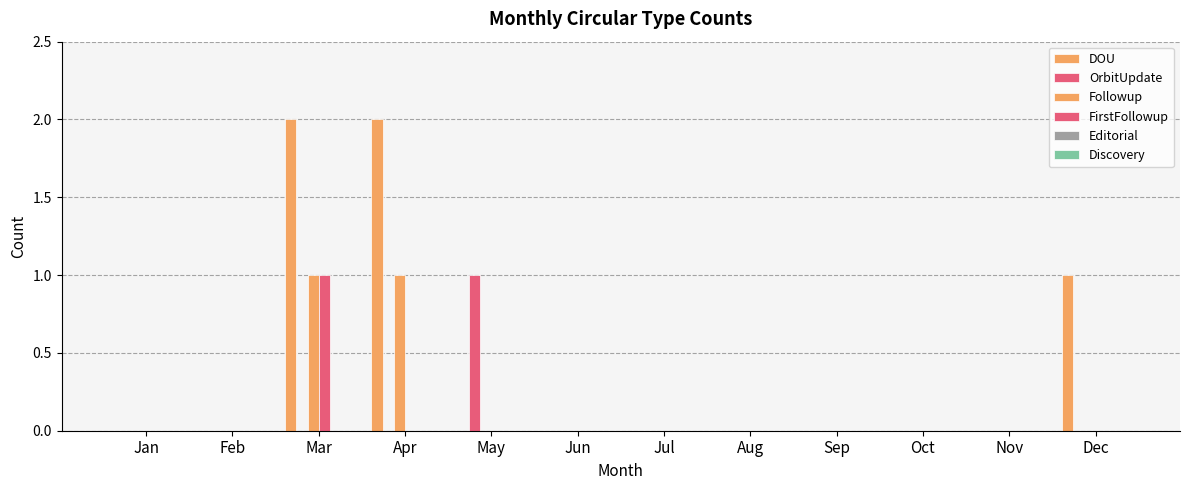

Which series has the largest range (max minus min)?

DOU